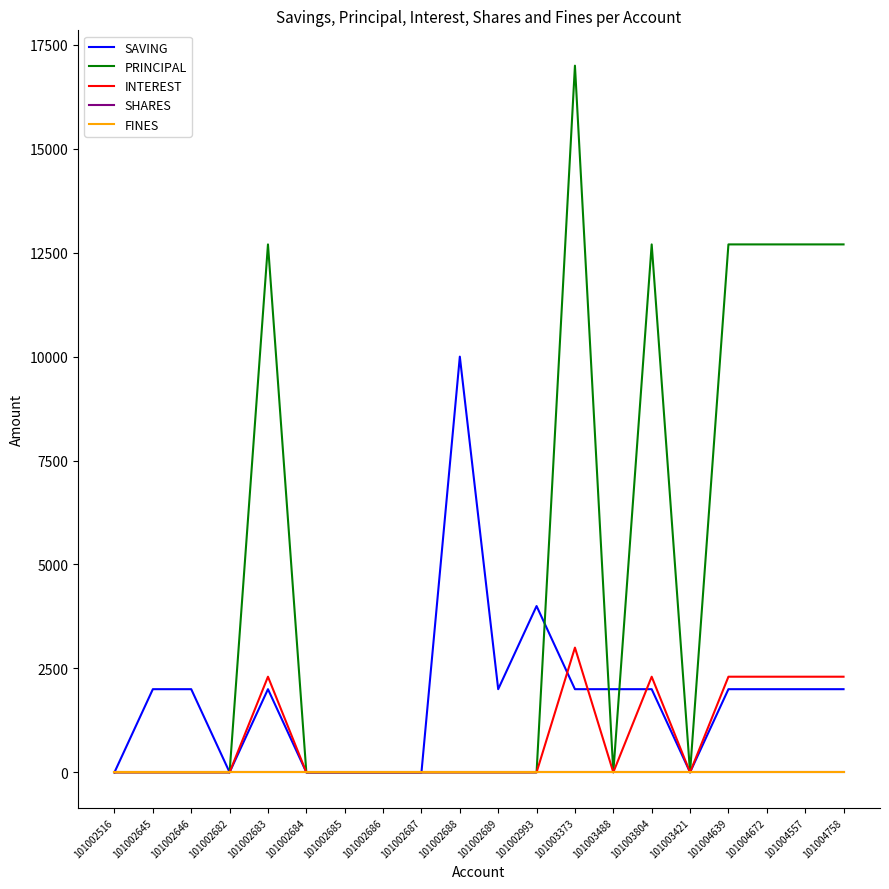

Which series changed the most between 101002683 and 101002684?

PRINCIPAL